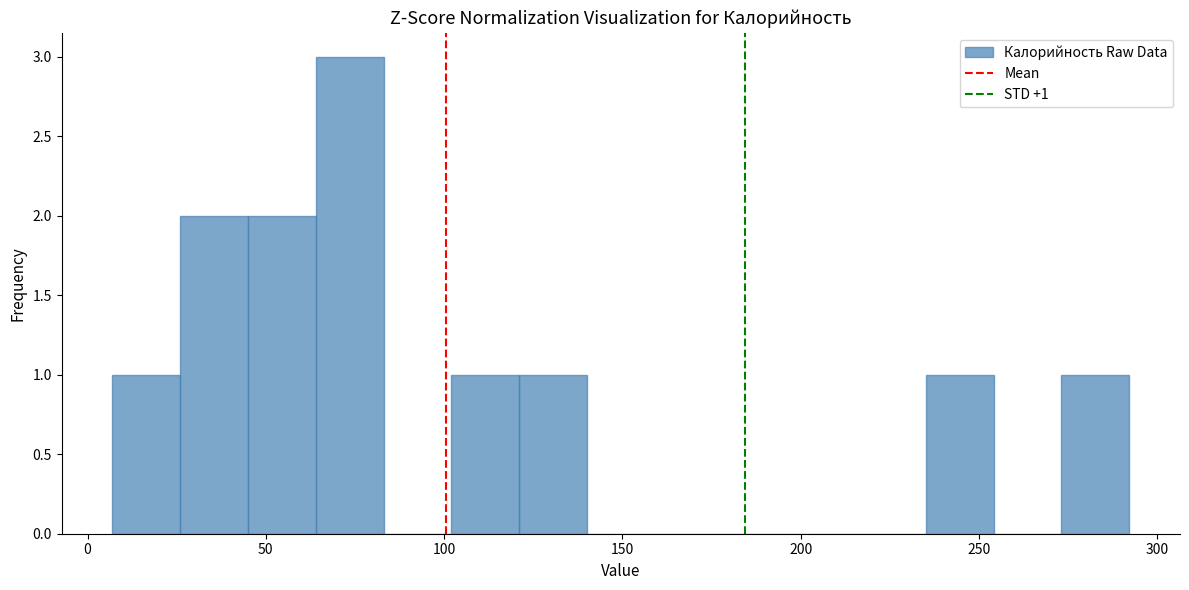

Around what value on the x-axis is the tallest bar? Give the approximate position of its centre, as read against the axis.

75